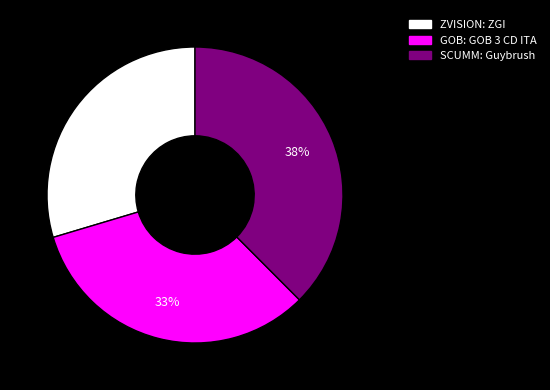

Is the sum of GOB: GOB 3 CD ITA and ZVISION: ZGI greater than half?

Yes